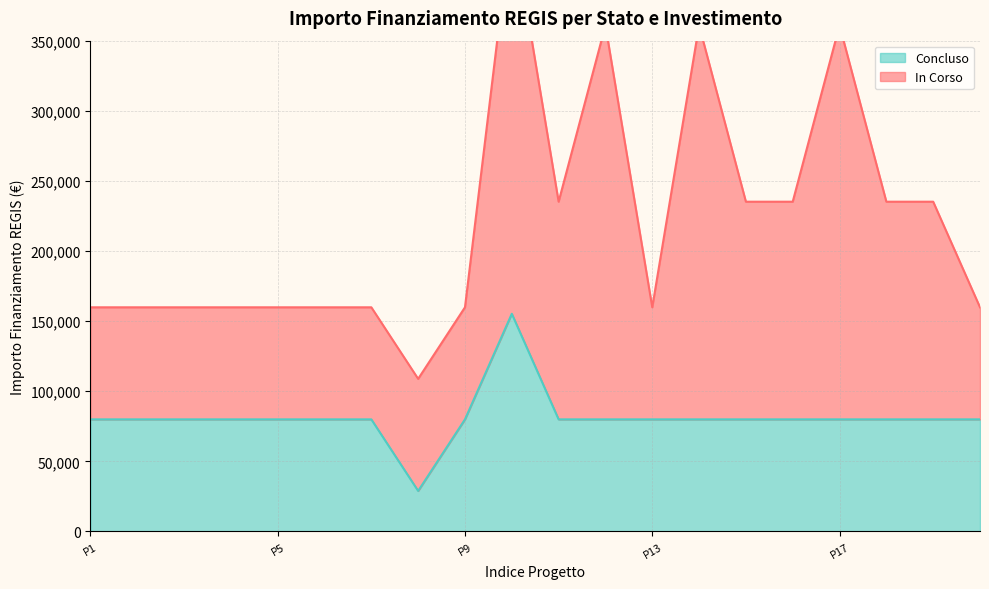

Reading right to left, what are all the values shown in this chart?

79922	79922	79922	79922	79922	79922	79922	79922	79922	79922	155234	79922	28902	79922	79922	79922	79922	79922	79922	79922